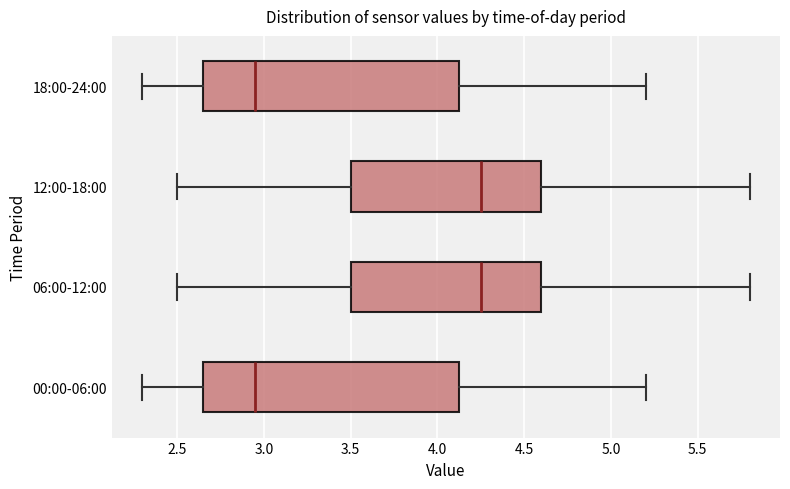

Where does the median line of the box for 00:00-06:00 sit on the x-axis? The values are not printed on the chart, so give them approximately, as read against the axis.

2.95